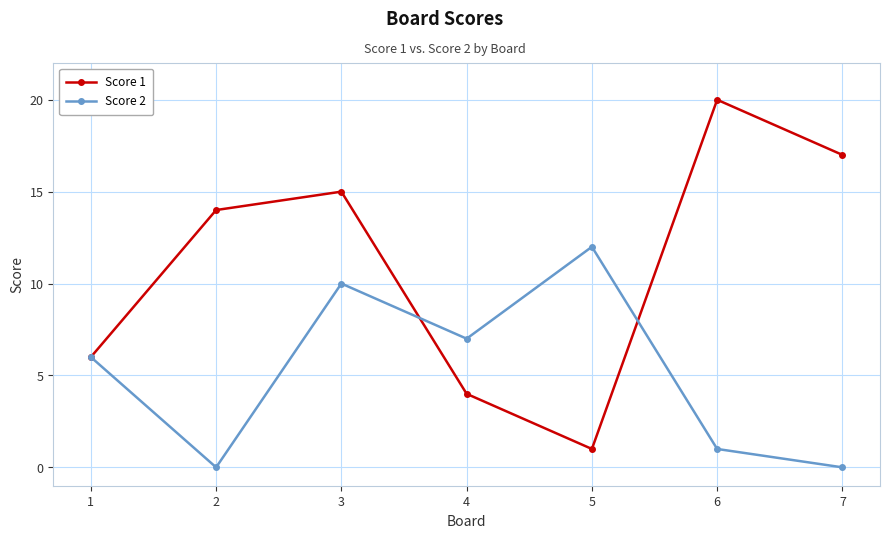

Reading left to right, list all the values displayed in this chart.

Score 1: 1=6	2=14	3=15	4=4	5=1	6=20	7=17
Score 2: 1=6	2=0	3=10	4=7	5=12	6=1	7=0